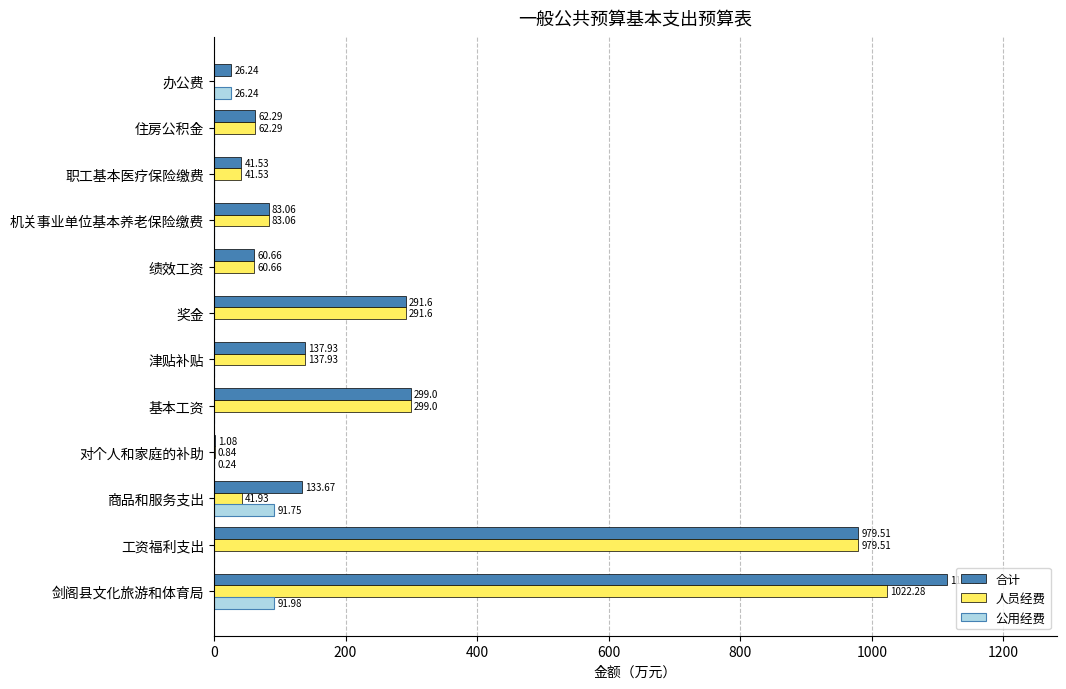

Which series has the largest total across all categories?

合计